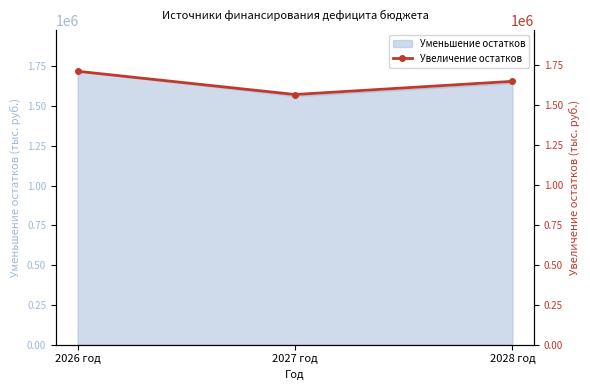

At which label is the value closest to 1635157?

2028 год